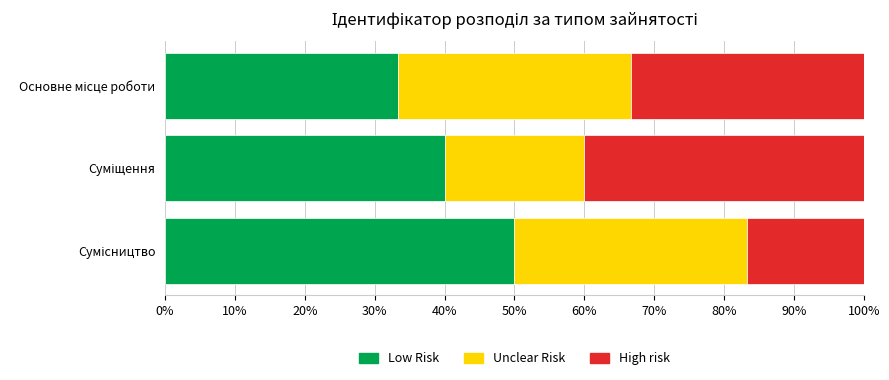

What is the maximum value for Low Risk?

50.0